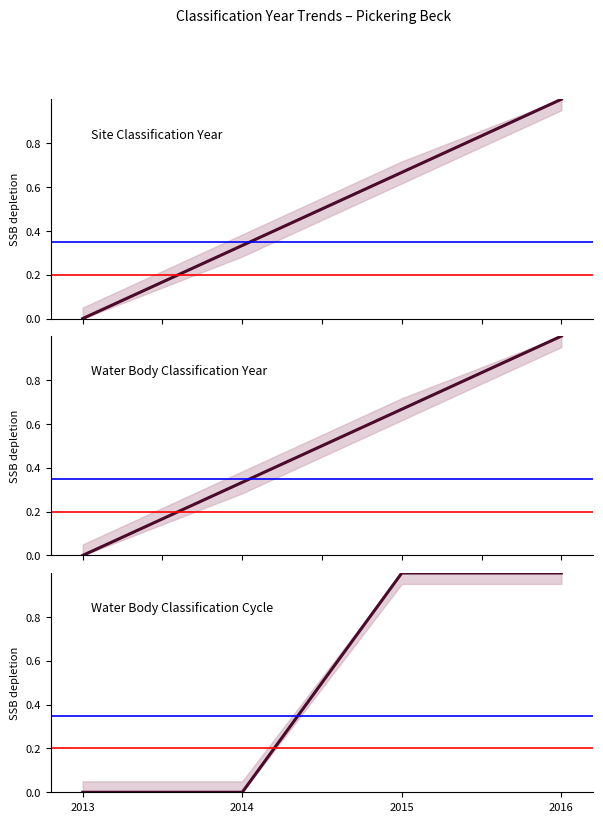

What is the approximate value of Water Body Classification Year at 2014?

0.3